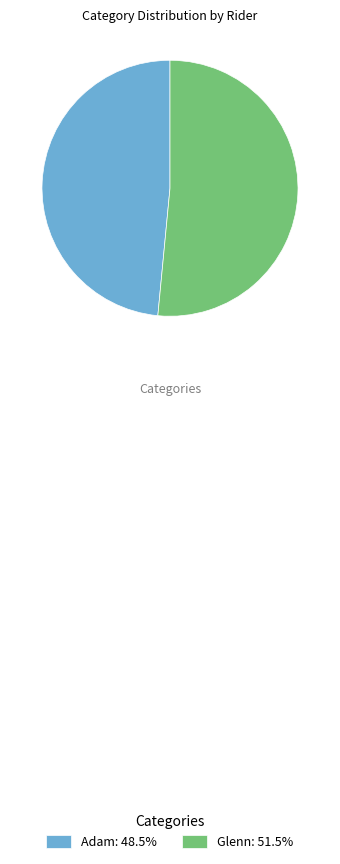

Does Glenn: 51.5% represent more than half of the total?

Yes